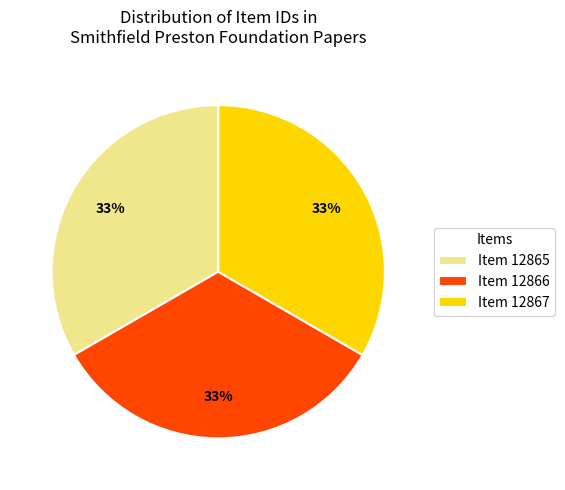

Do Item 12865 and Item 12866 together represent more than half of the pie?

Yes